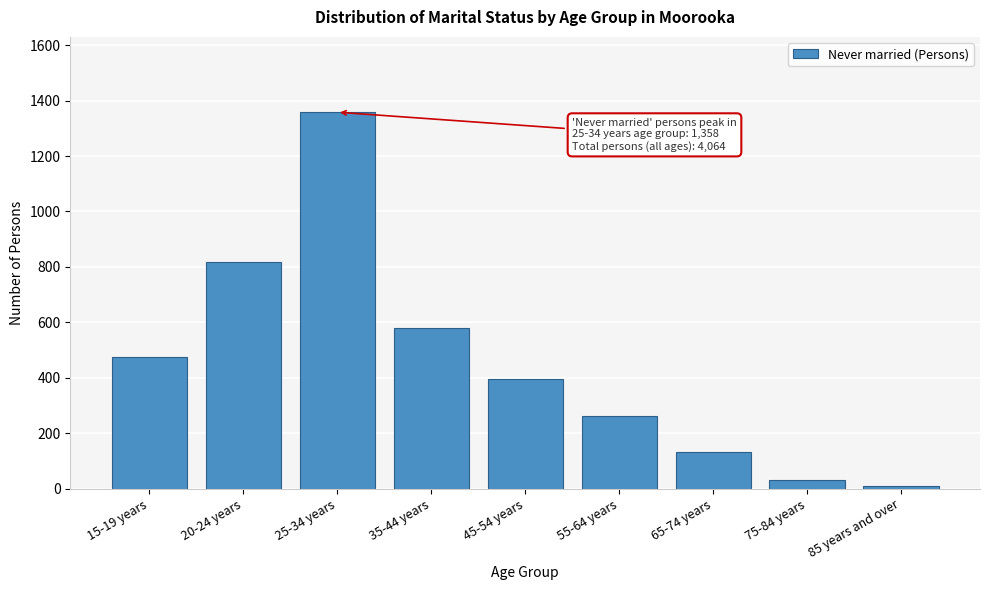

Reading right to left, extract all data points from this chart.

85 years and over=11	75-84 years=32	65-74 years=131	55-64 years=264	45-54 years=396	35-44 years=580	25-34 years=1358	20-24 years=816	15-19 years=476